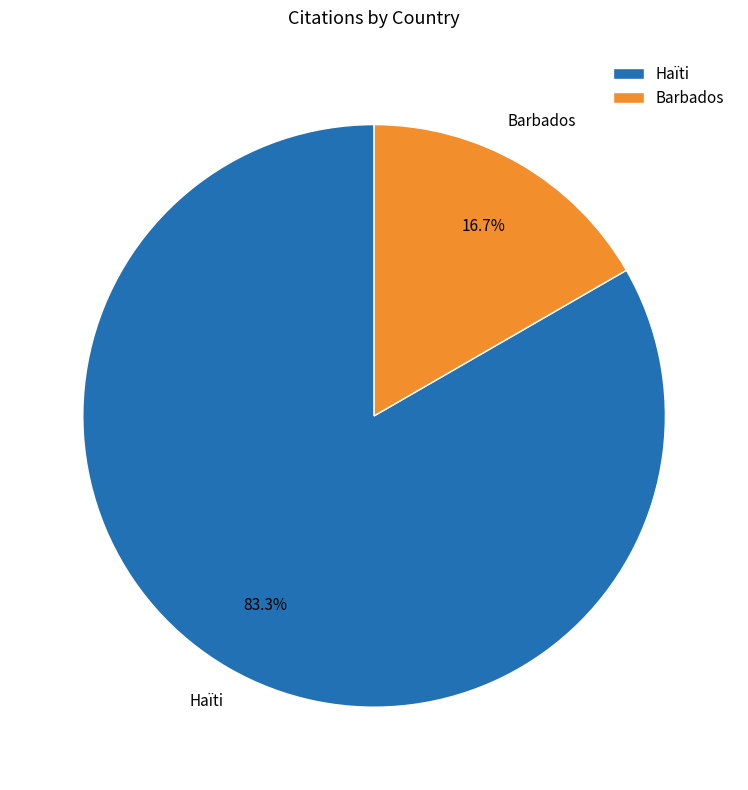

To the nearest percent, what is the average slice percentage?

50%